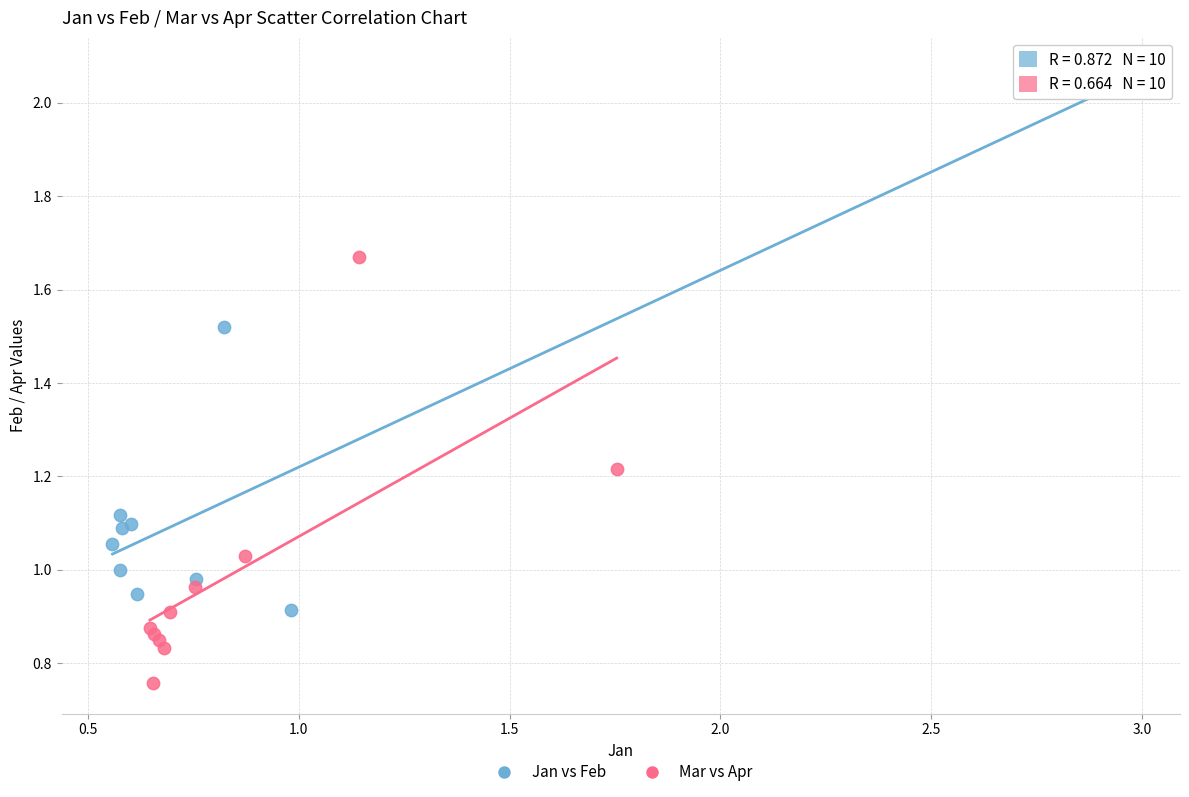

Which series has the largest Y range (max minus min)?

Jan vs Feb